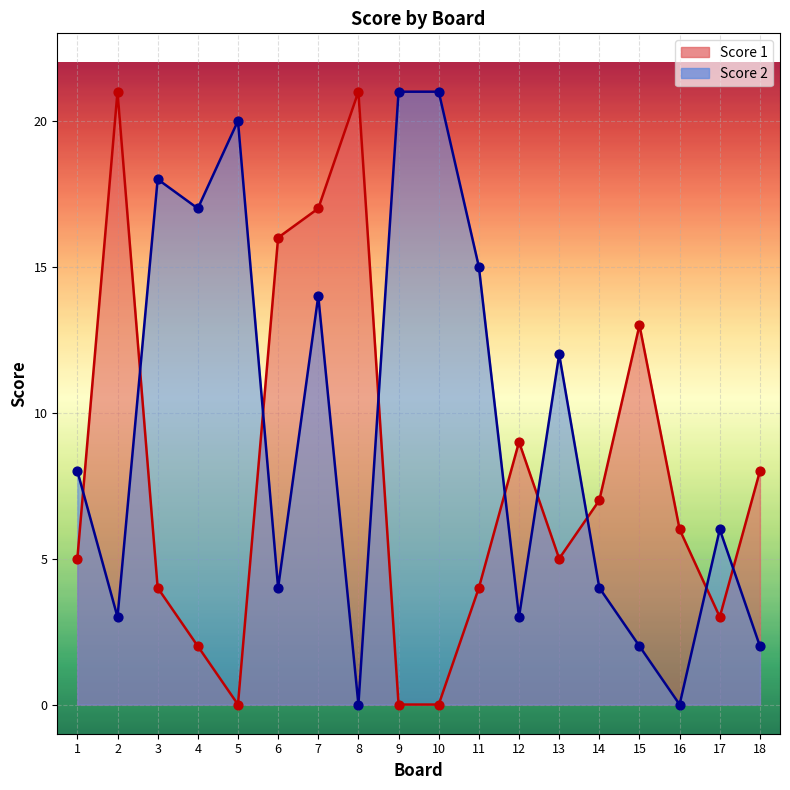

What are all the series names shown in the legend?

Score 1, Score 2